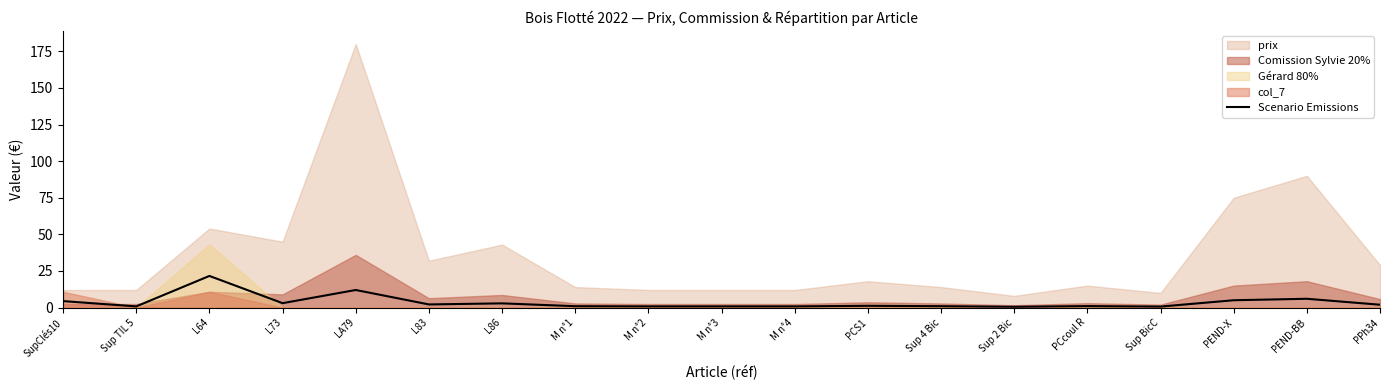

How many data points are above 1?

10